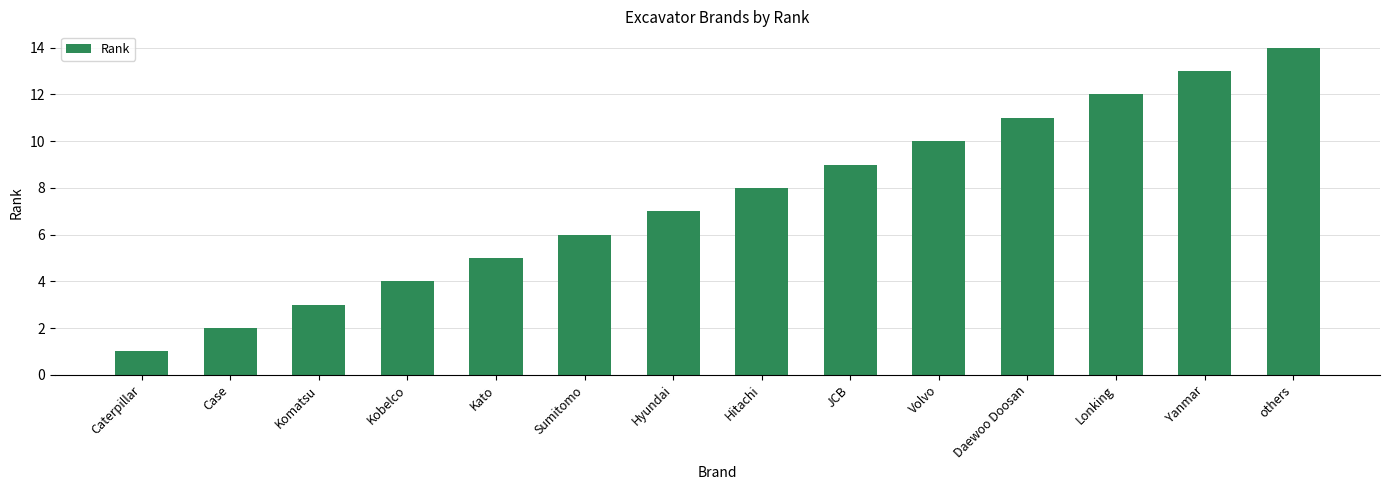

What is the sum of the values at Daewoo Doosan and Hitachi?

19